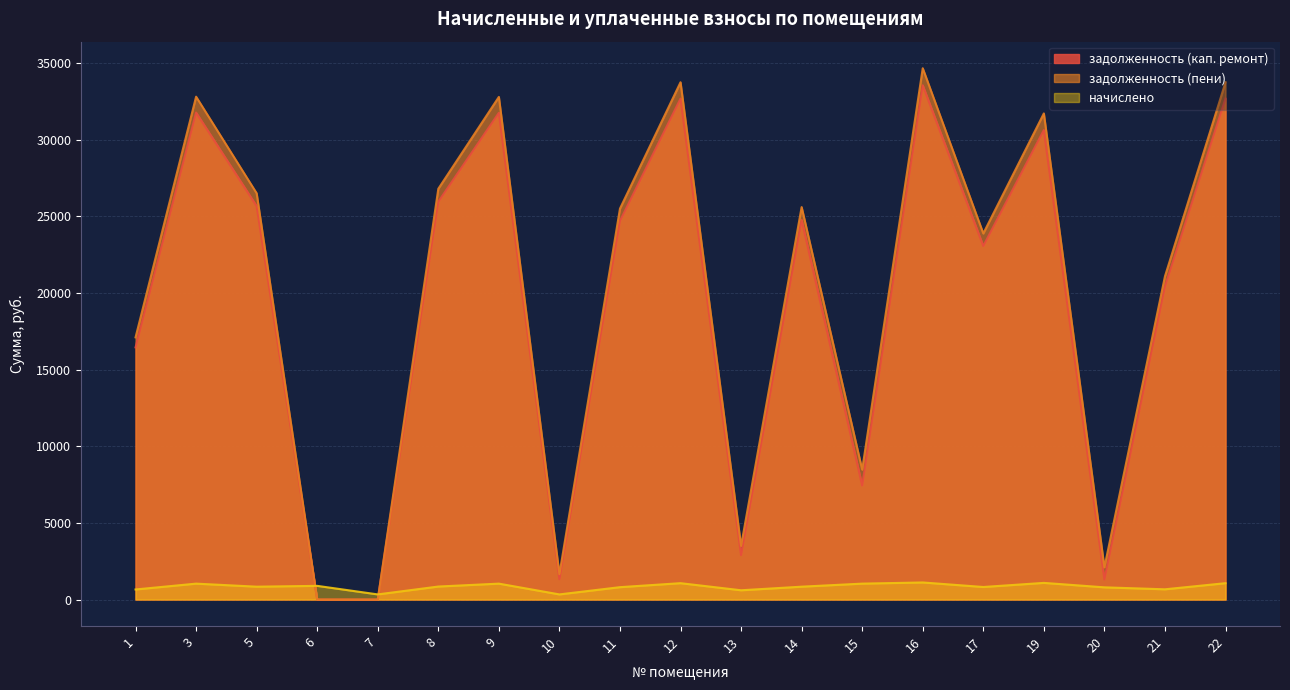

What is the value of the задолженность (пени) point at the 16th from the left?

31712.9